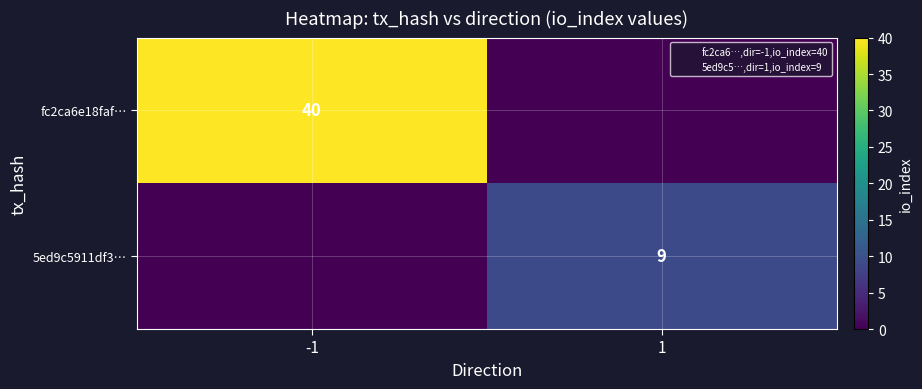

What is the sum of all fc2ca6e18faf… values?

40